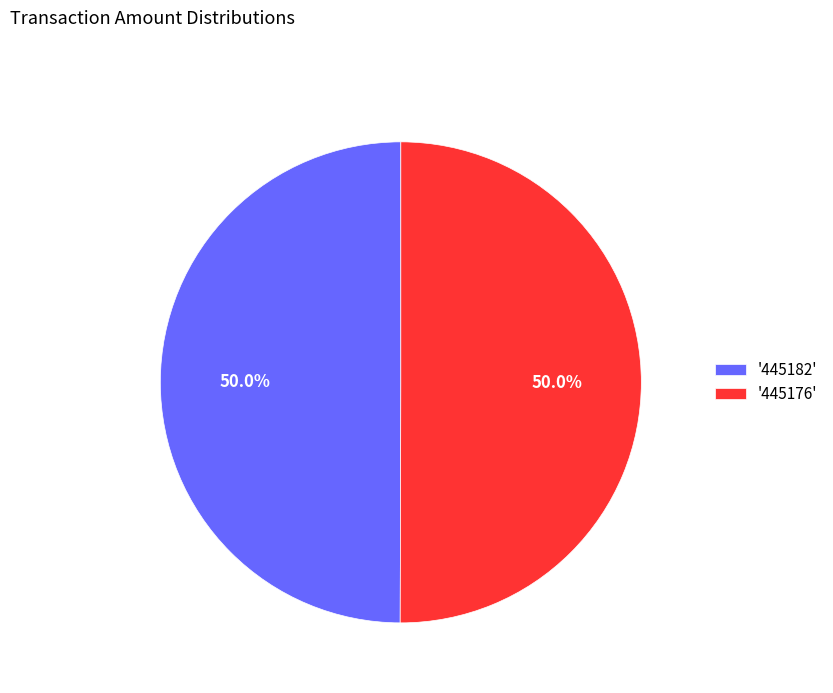

To the nearest percent, what is the average slice percentage?

50%